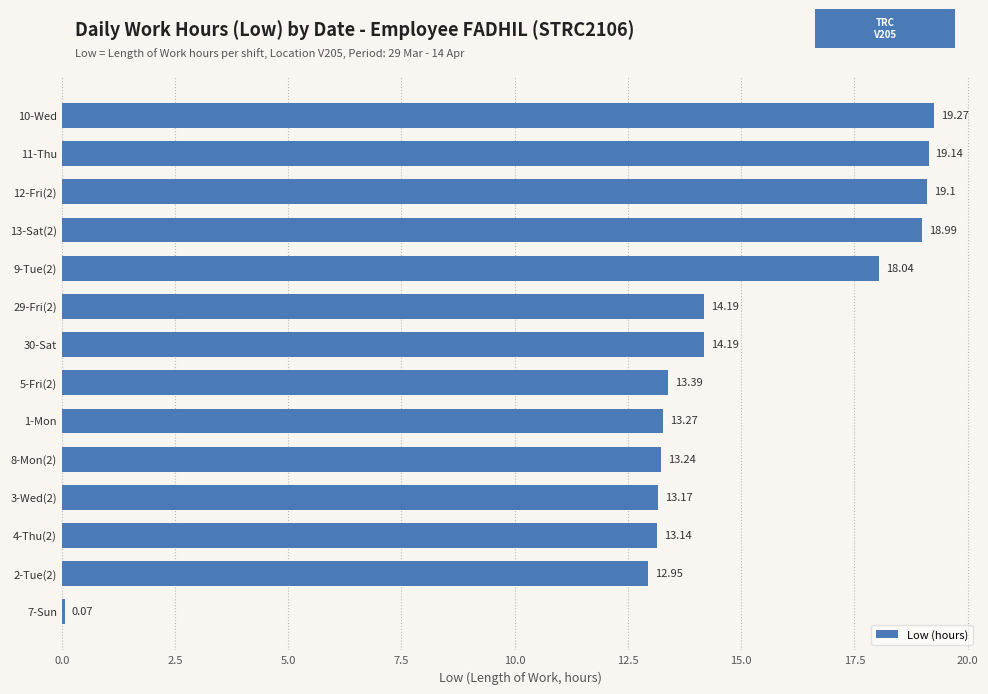

What is the sum of the values at 30-Sat and 7-Sun?

14.3